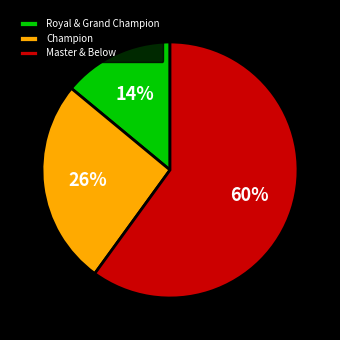

Is it true that Champion is 26% of the pie?

True